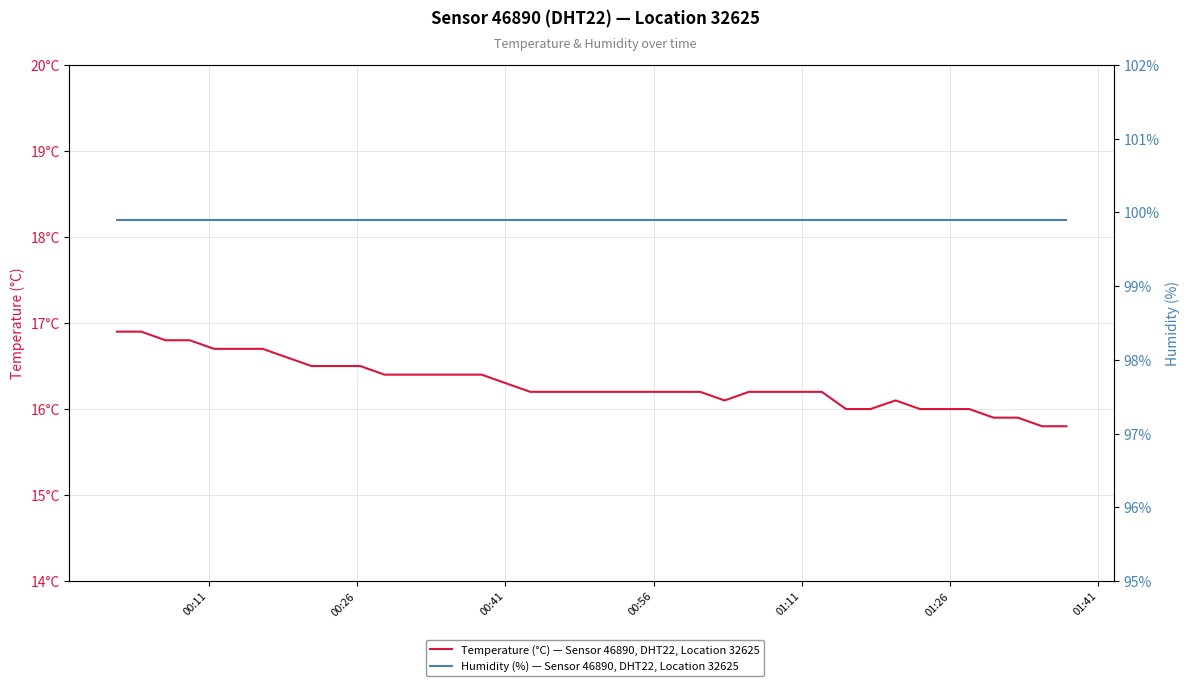

How many lines are shown in the chart?

2